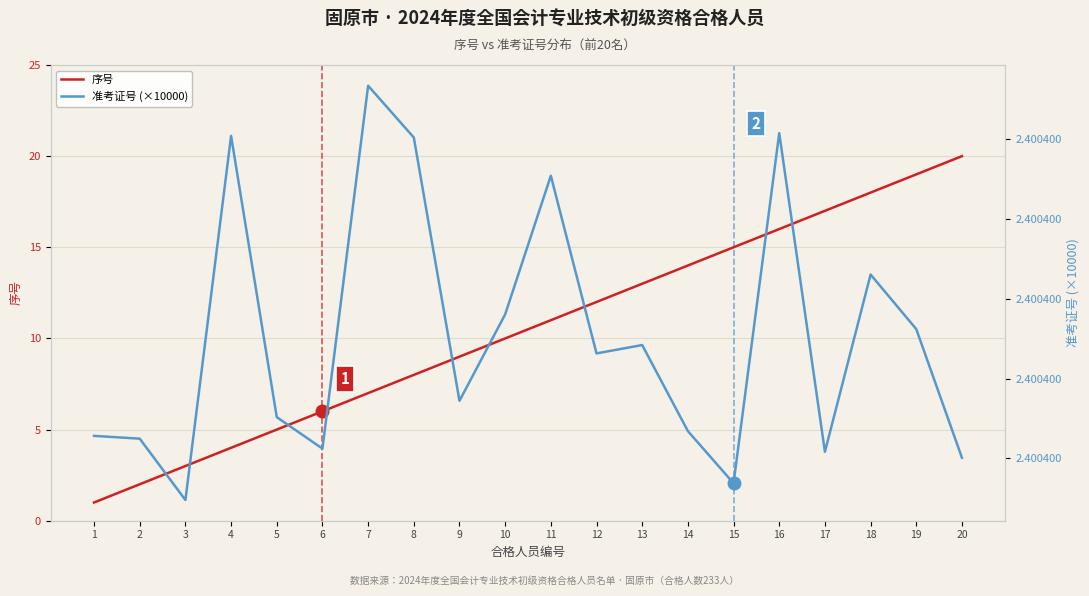

What is the value of the 准考证号 (×10000) point at the 7th from the left?

2.4